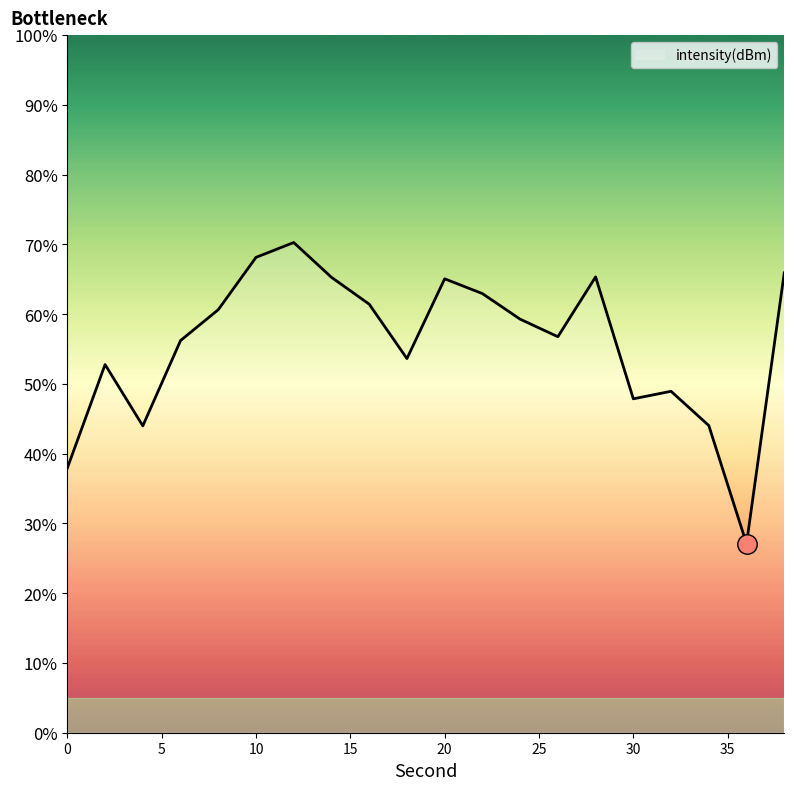

What is the greatest value displayed?

70.3